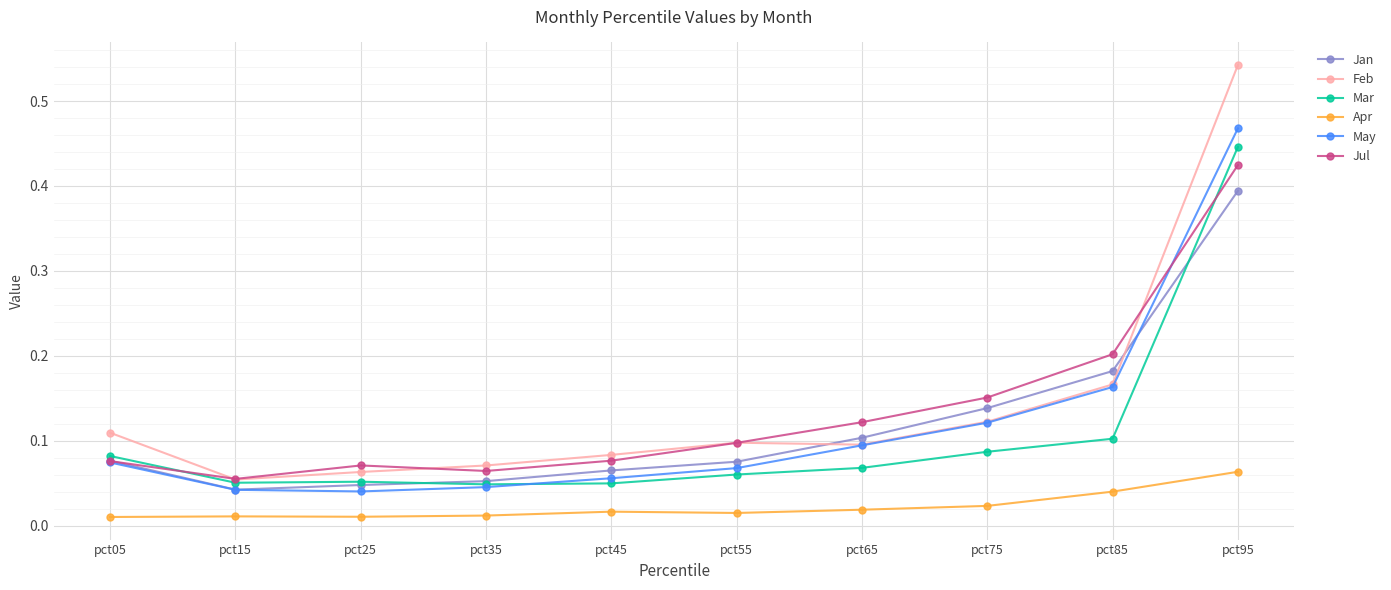

Which category has the highest value in the May series?

pct95